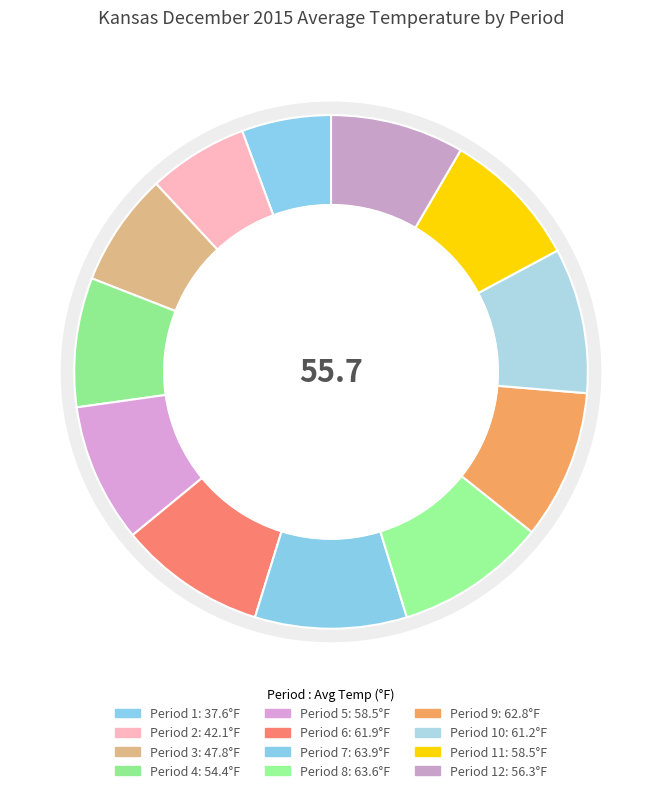

Which category has the biggest portion of the pie?

7